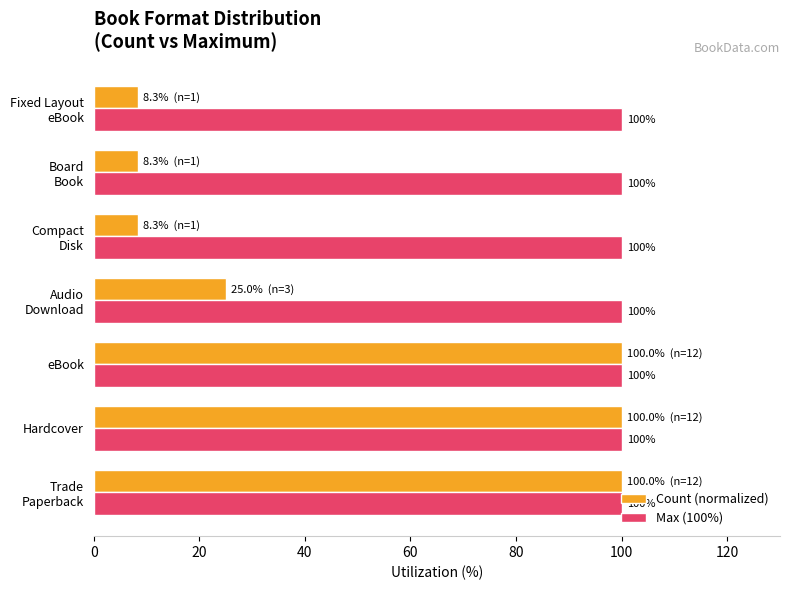

What are all the series names shown in the legend?

Count (normalized), Max (100%)